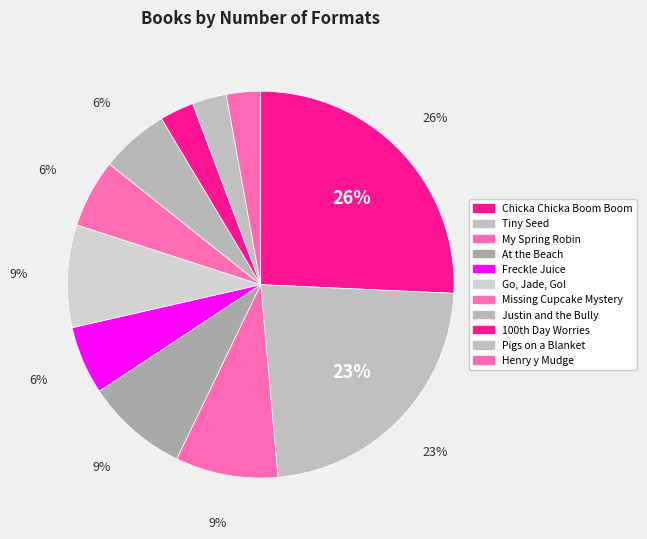

How many slices are in this pie chart?

11